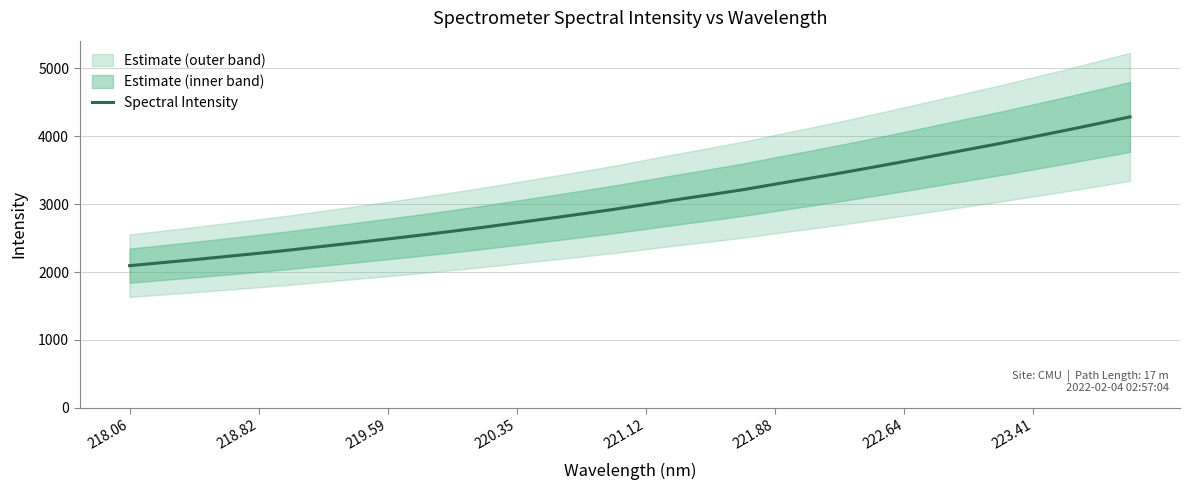

How many series are shown in this chart?

1